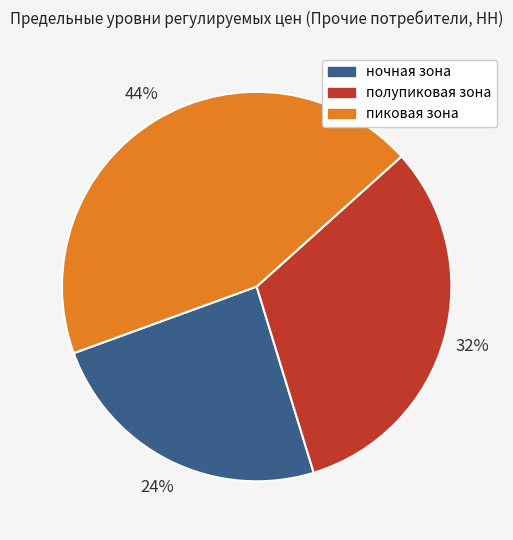

To the nearest percent, what percentage of the pie is ночная зона?

24%